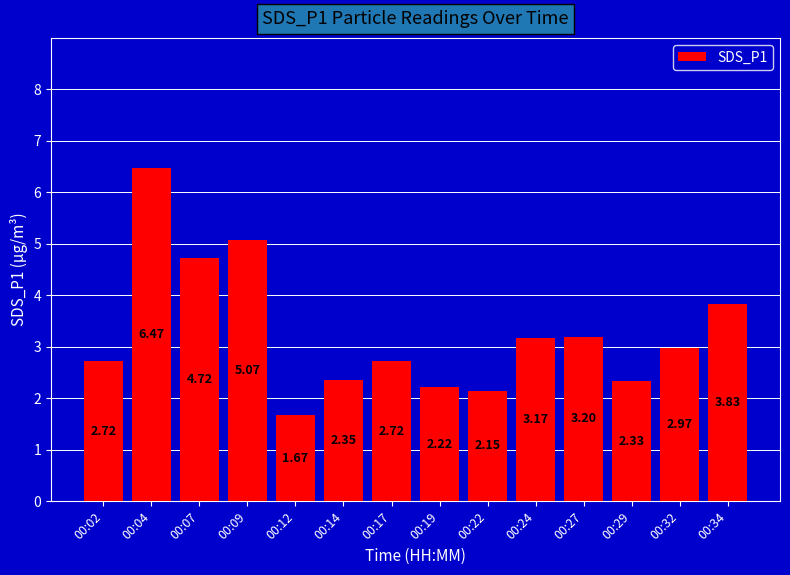

Which label corresponds to the smallest value in the chart?

00:12